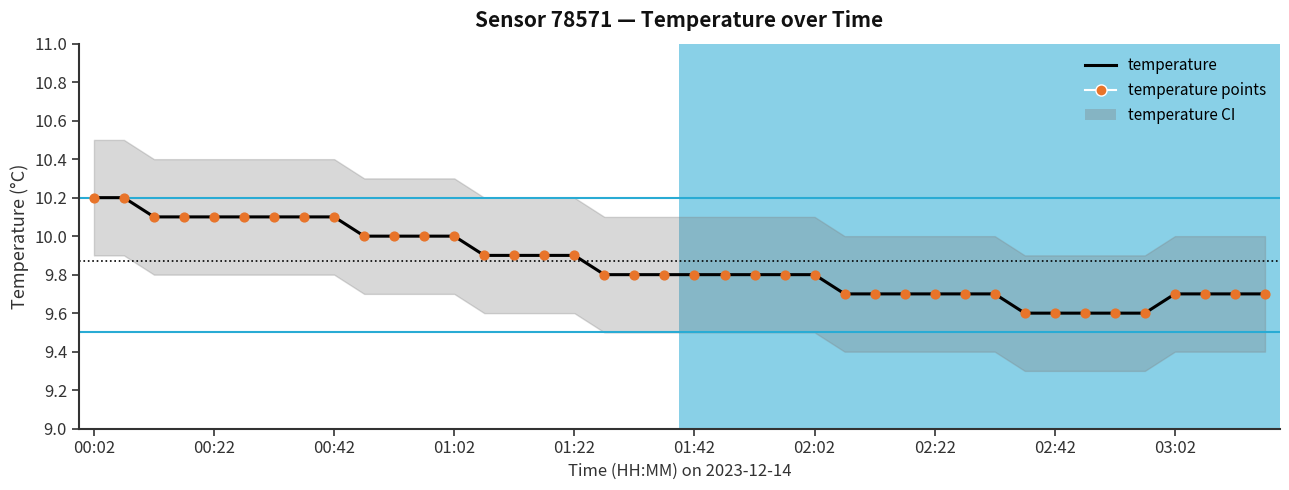

Which series has the widest spread of Y values?

temperature